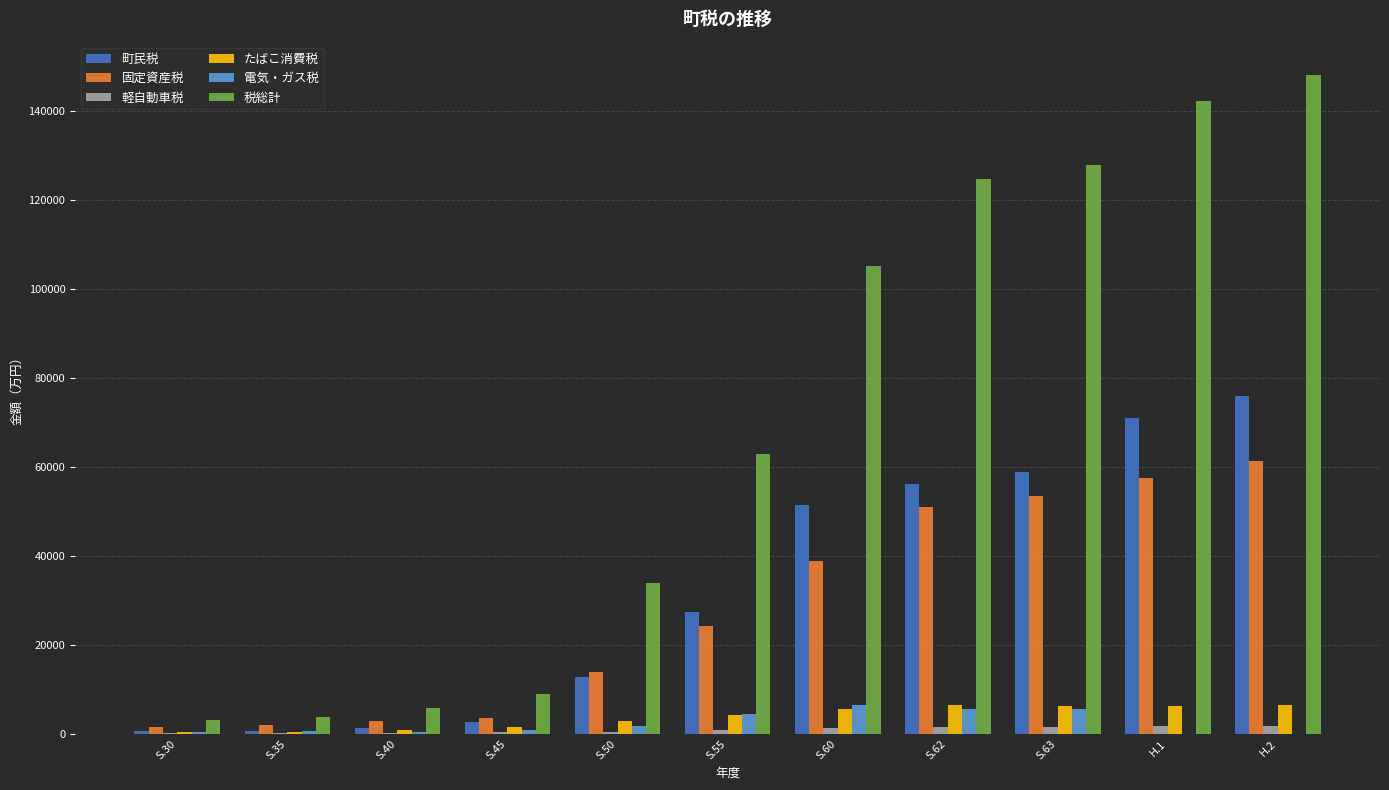

At which category does the chart reach its peak across all series?

H.2